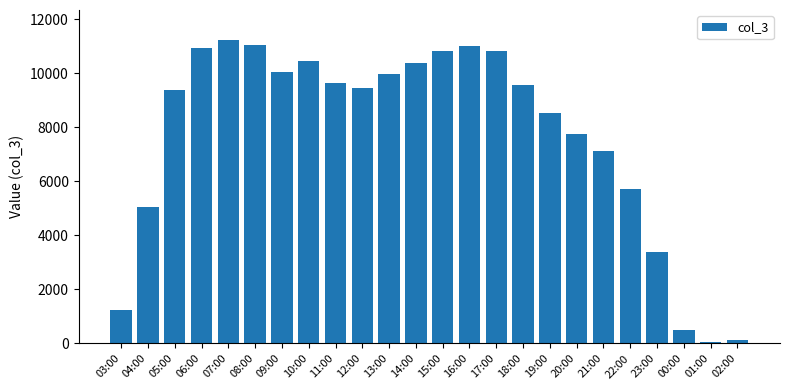

What is the maximum value shown in the chart?

11221